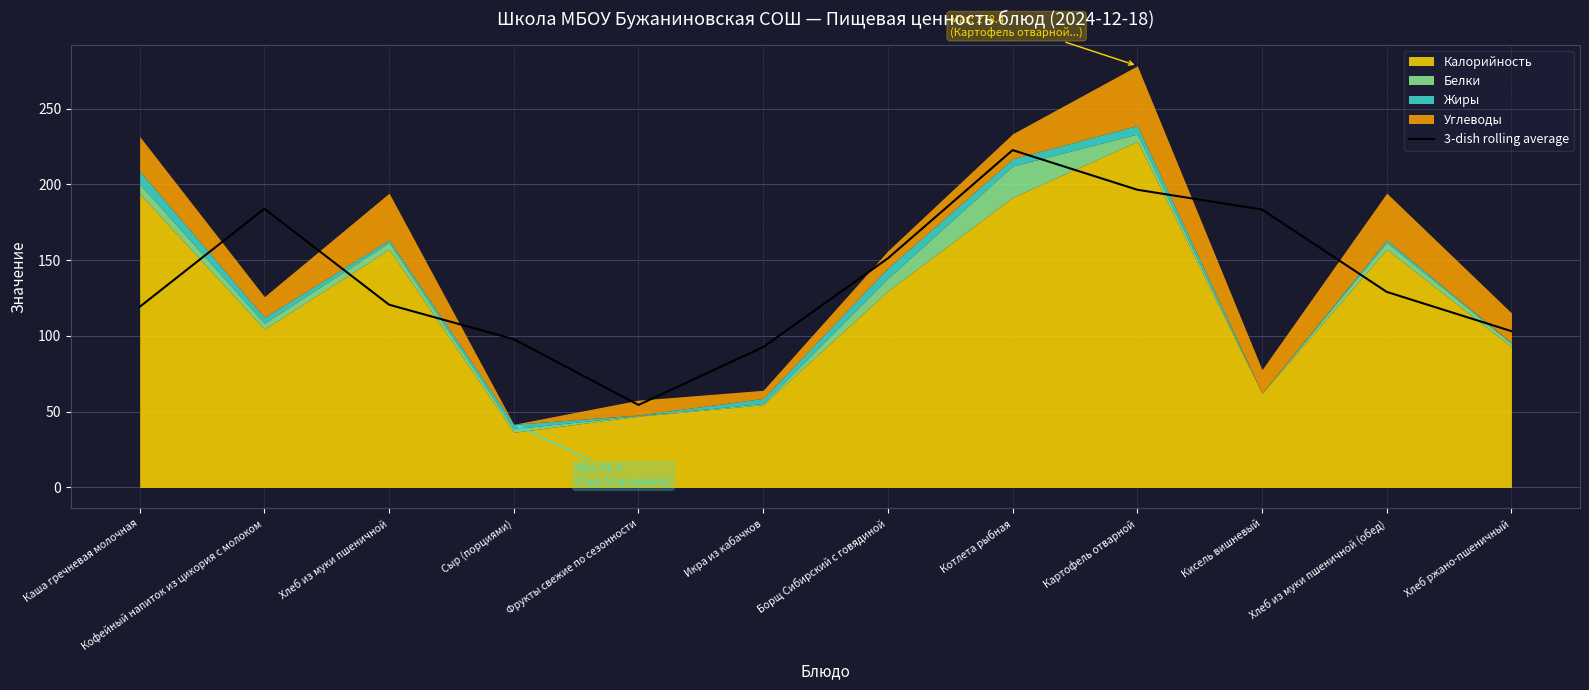

The value of 3-dish rolling average at Картофель отварной is 261.1. True or false?

False